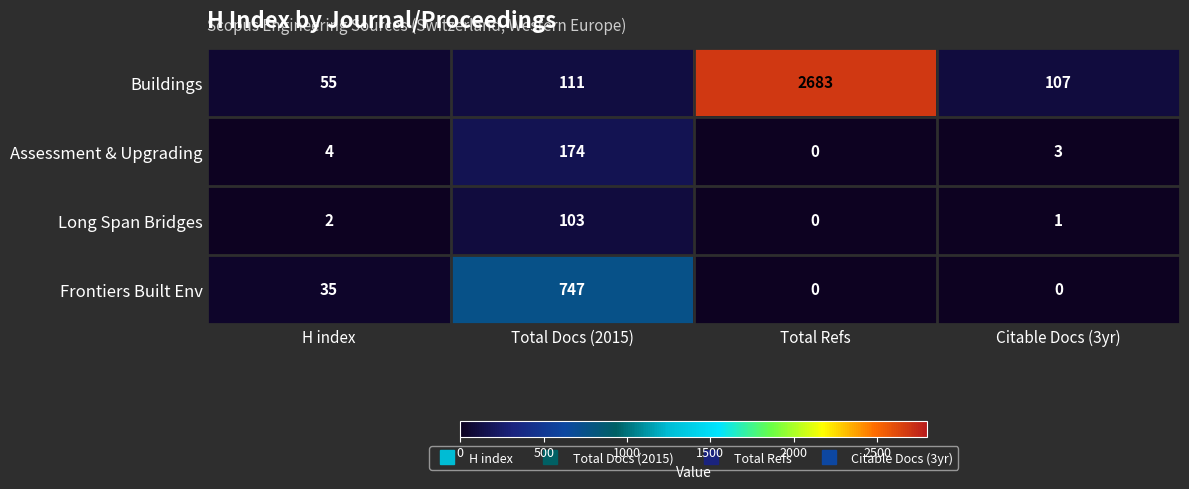

Which series changed the most between Total Docs (2015) and Total Refs?

Buildings